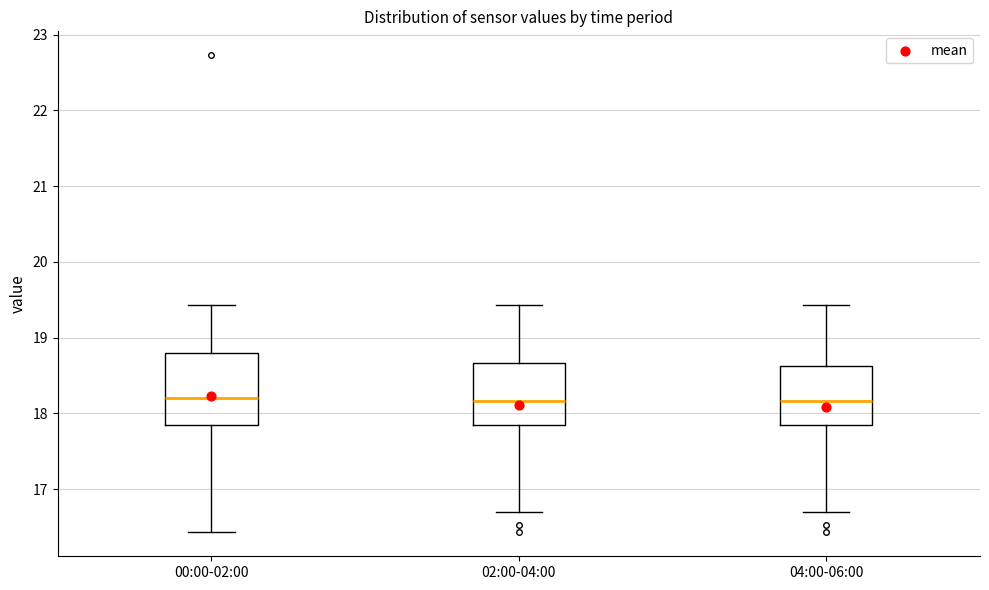

Which box is the tallest, from its lower edge to its upper edge?

00:00-02:00